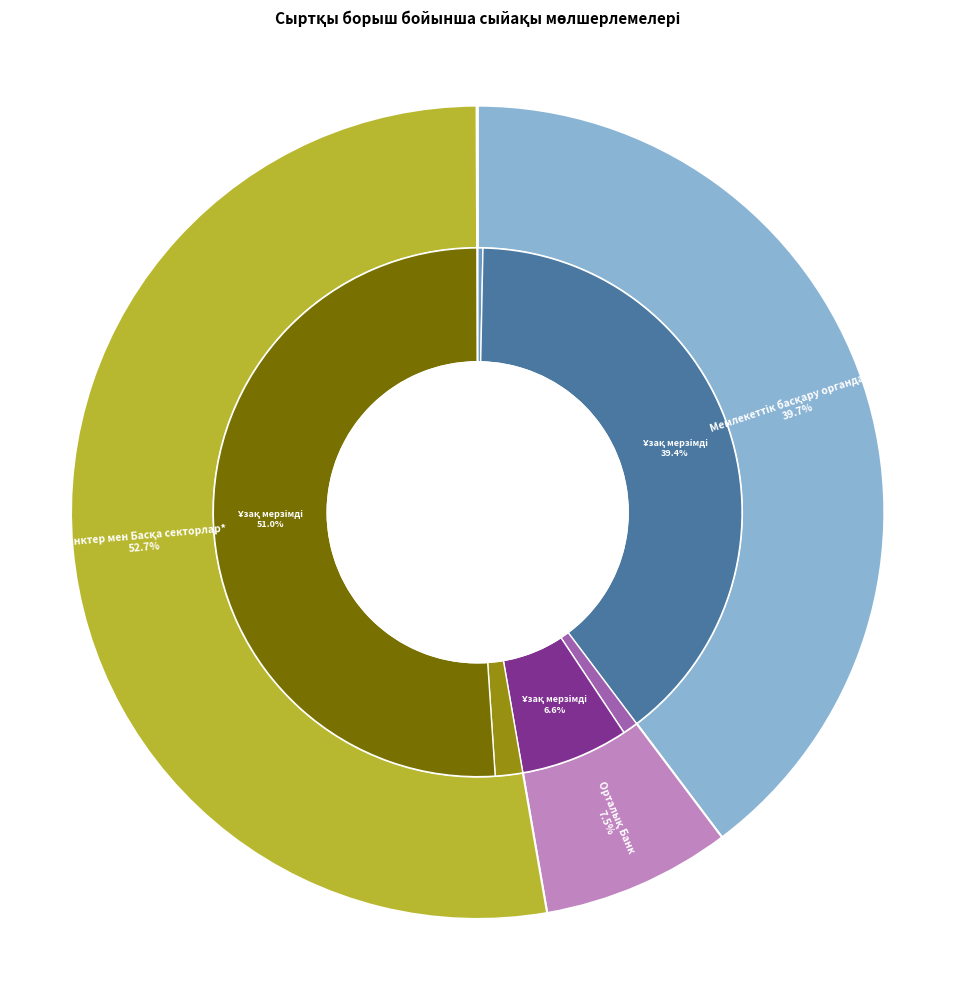

True or false: Тікелей инвестициялар accounts for 11% of the total.

False